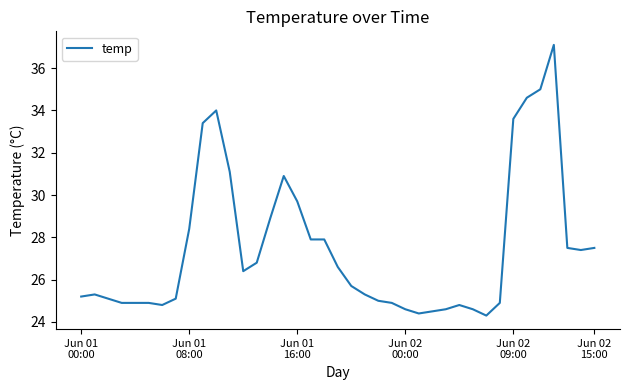

What is the smallest value displayed?

24.3